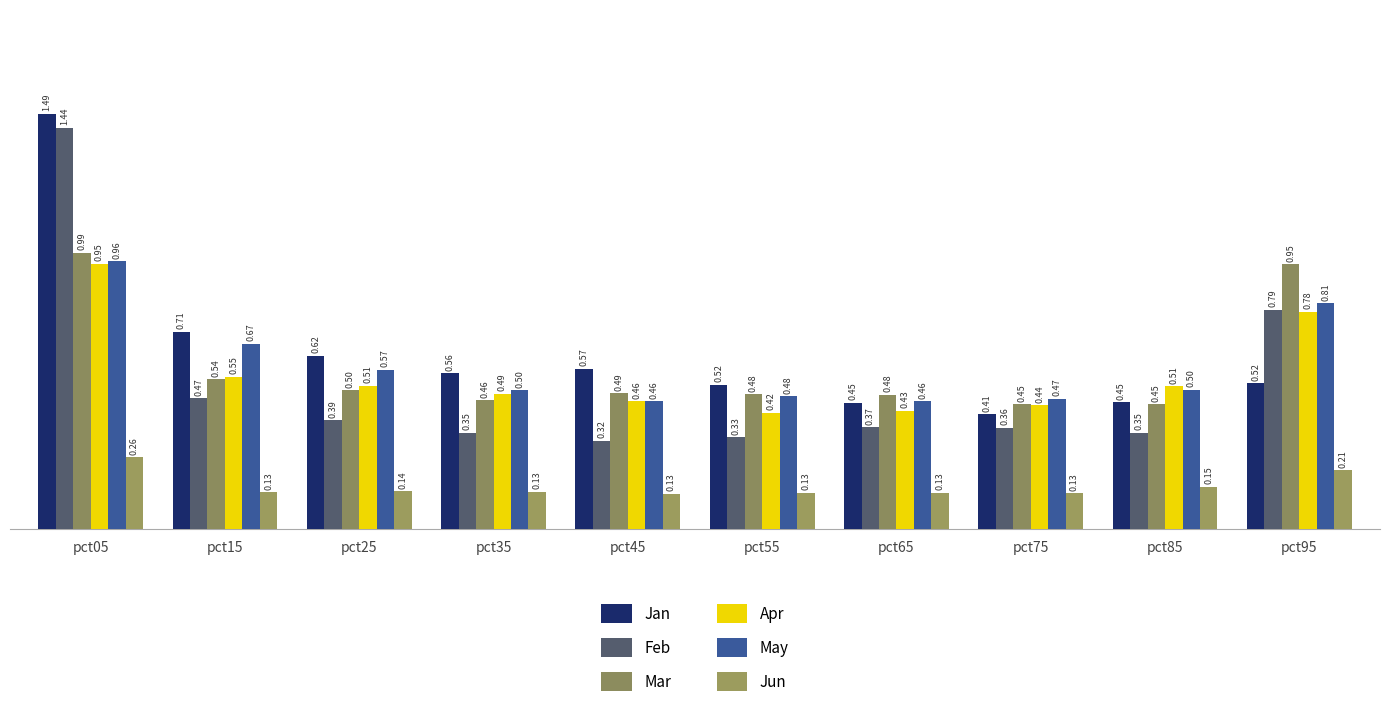

How many Jan values are between 0 and 1?

9